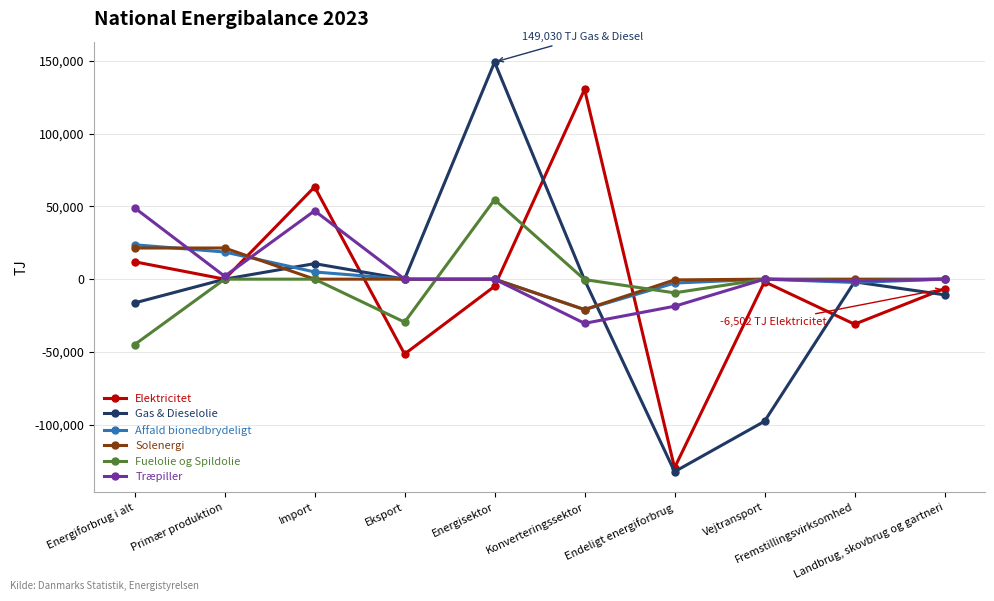

How many data points in Fuelolie og Spildolie are less than -37?

5